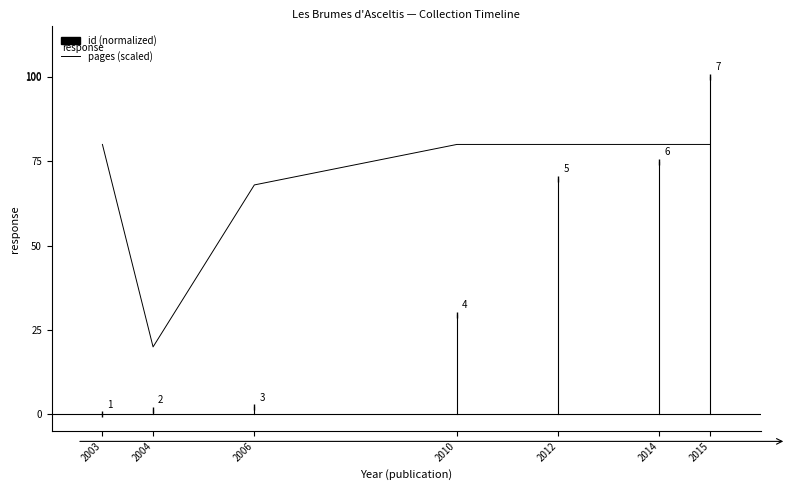

What position from the left is 29/09/2010?

4